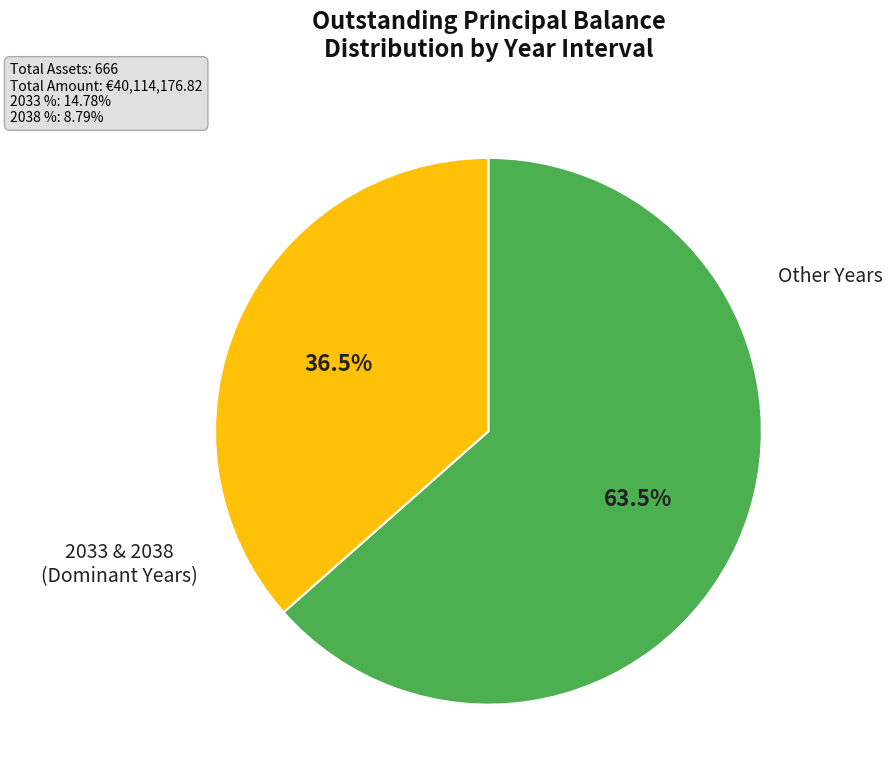

Does any single category account for the majority?

Yes